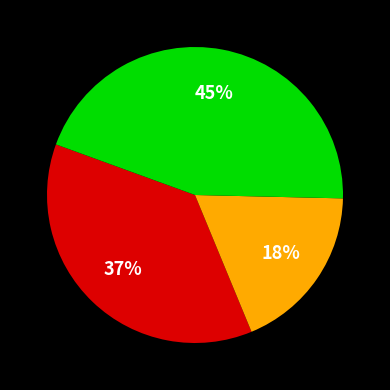

To the nearest percent, what is the average slice percentage?

33%